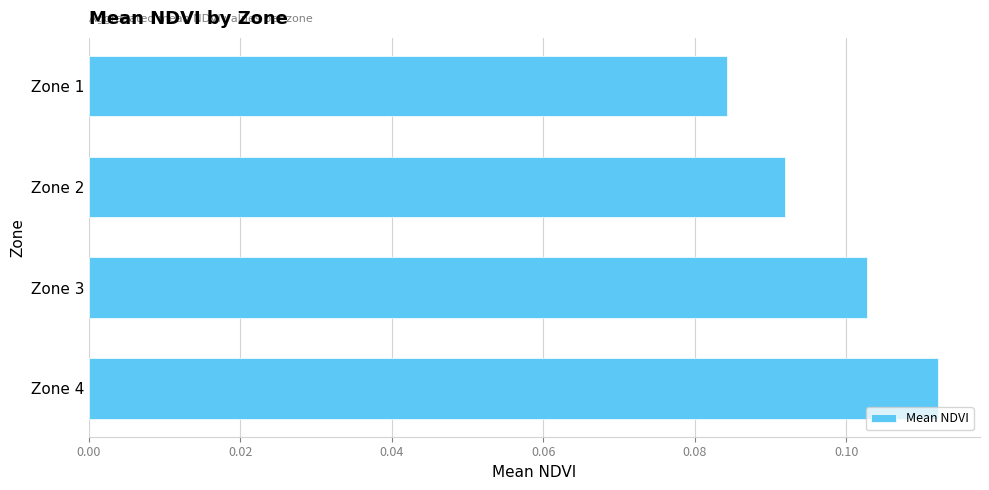

At which category does the chart reach its peak across all series?

Zone 4